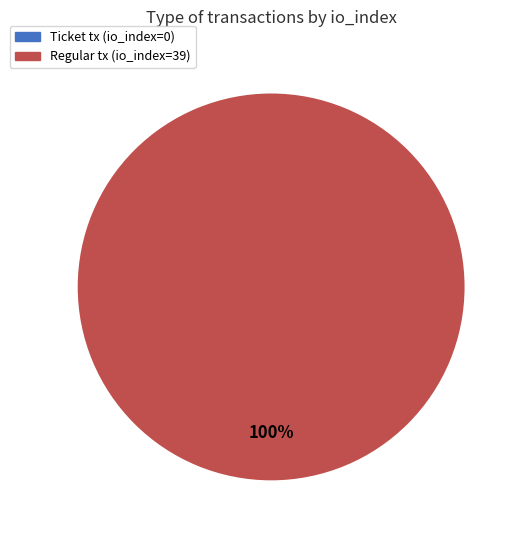

Is there a majority slice in this chart?

Yes